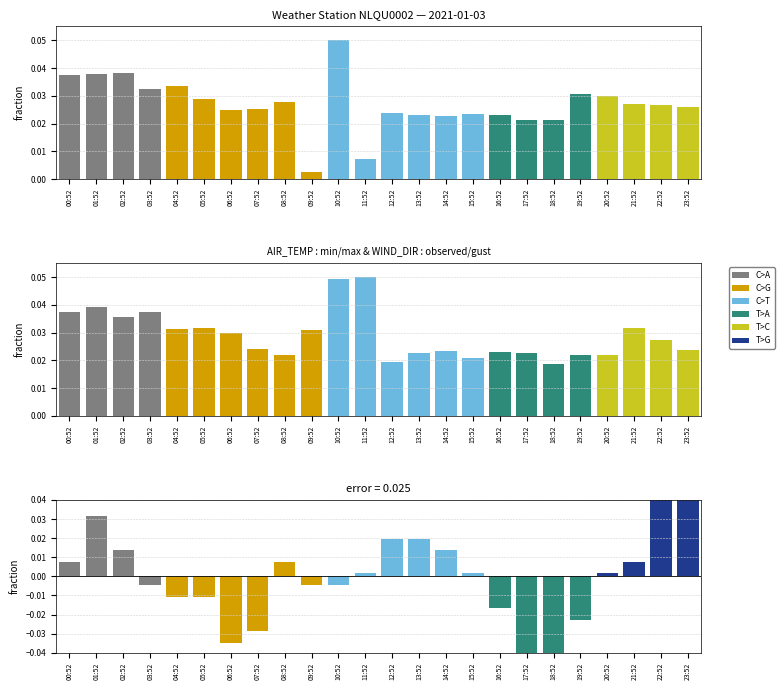

True or false: WIND_DIR_GUST has a value of 0.0 at 16:52.

False